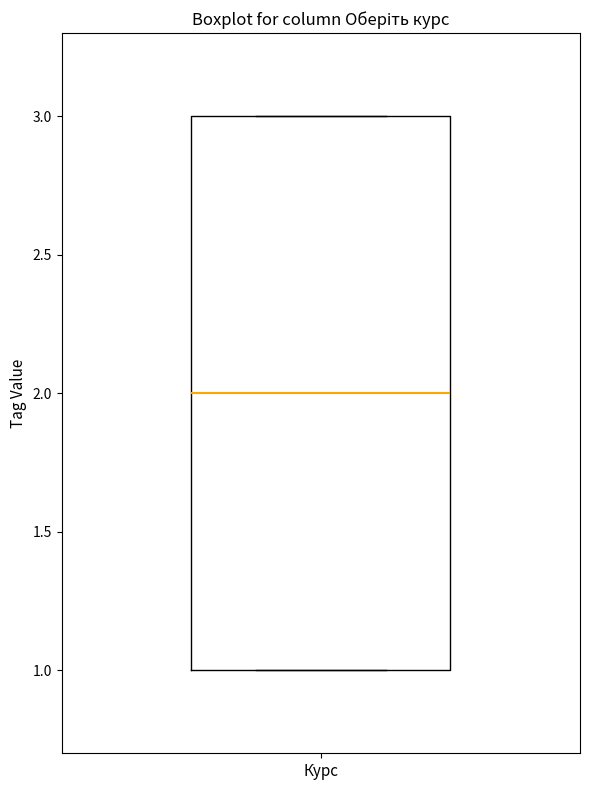

Where is the upper edge of the box for Курс on the y-axis? The values are not printed on the chart, so give them approximately, as read against the axis.

3